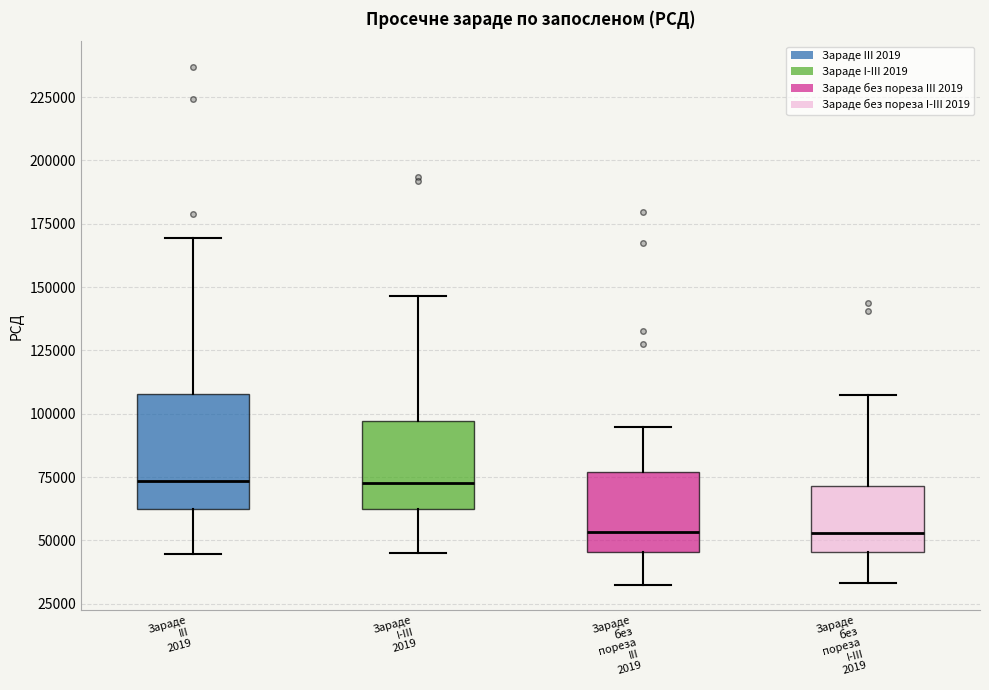

Reading left to right, read every box against the y-axis: the position of its median line, the range the box covers, and the ends of its whiskers. The values are not printed on the chart, so give them approximately, as read against the axis.

Зараде III 2019: median 75000, box 60000 to 110000, whiskers 45000 to 170000
Зараде I-III 2019: median 75000, box 60000 to 95000, whiskers 45000 to 145000
Зараде без пореза III 2019: median 55000, box 45000 to 75000, whiskers 35000 to 95000
Зараде без пореза I-III 2019: median 55000, box 45000 to 70000, whiskers 35000 to 105000